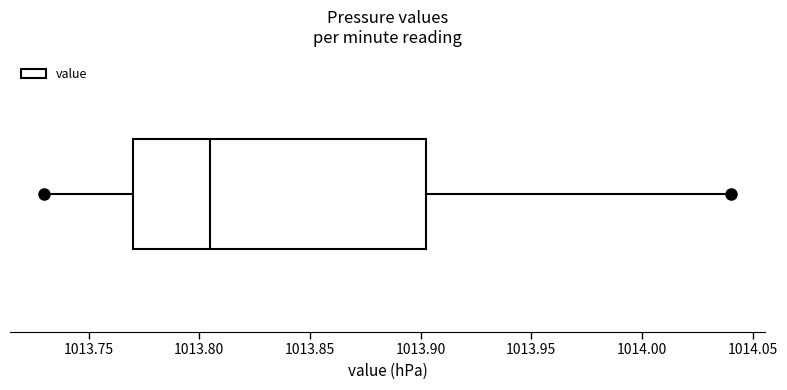

Transcribe this box plot: give where the median line is, the range the box spans, and where the two whiskers end, as read against the x-axis. The values are not printed on the chart, so give them approximately, as read against the axis.

median 1013.805, box 1013.770 to 1013.905, whiskers 1013.730 to 1014.040